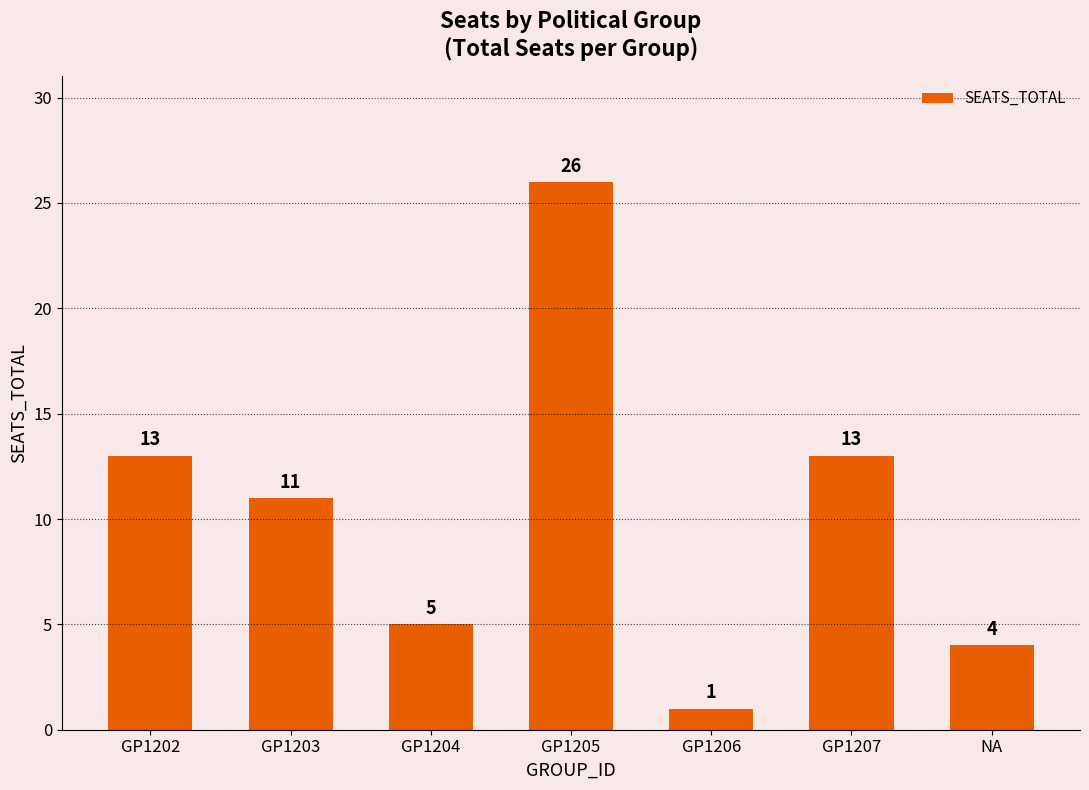

The chart shows a value of 5 at GP1204. True or false?

True